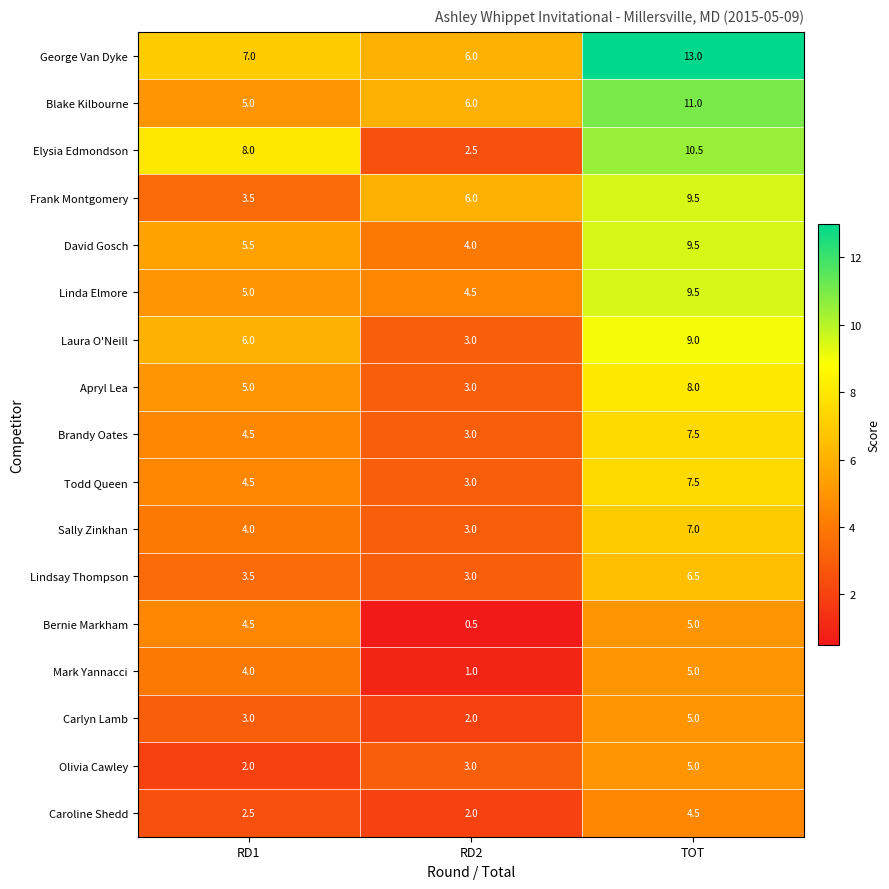

What is the lowest value of the Laura O'Neill series?

3.0